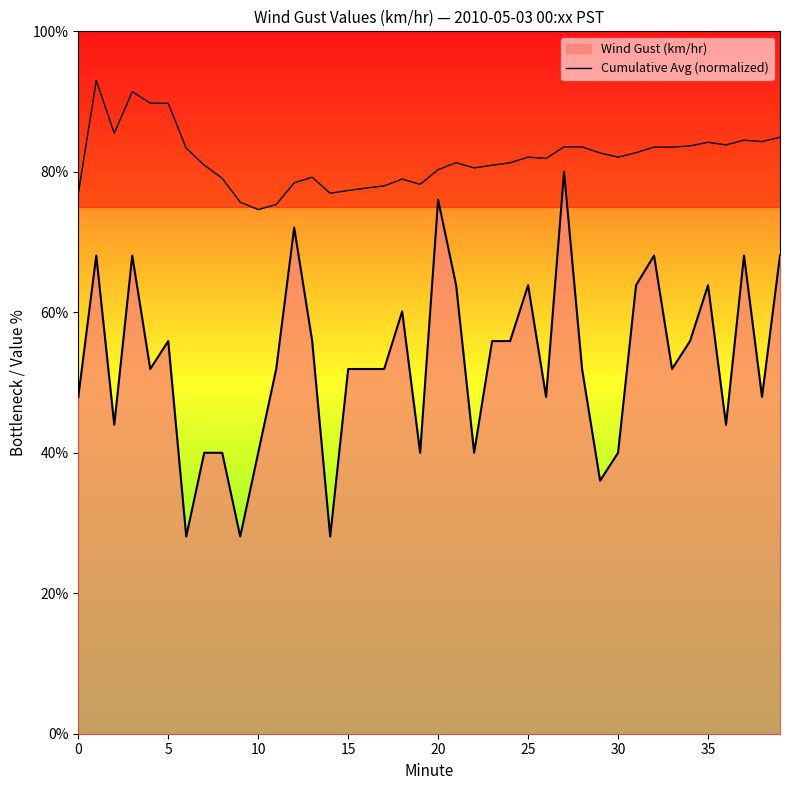

How many lines are shown in the chart?

1